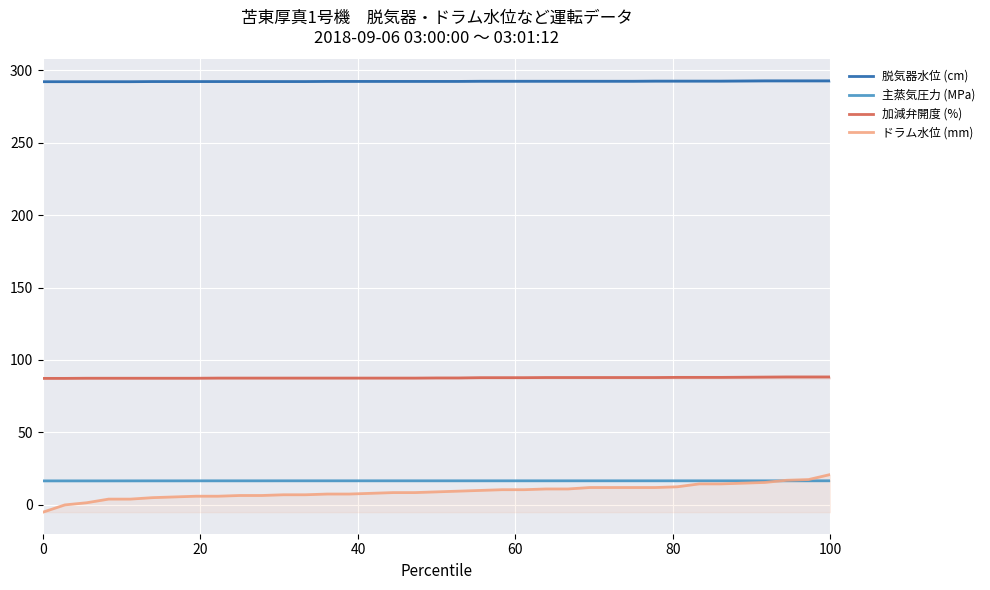

Which series has the largest range (max minus min)?

ドラム水位 (mm)